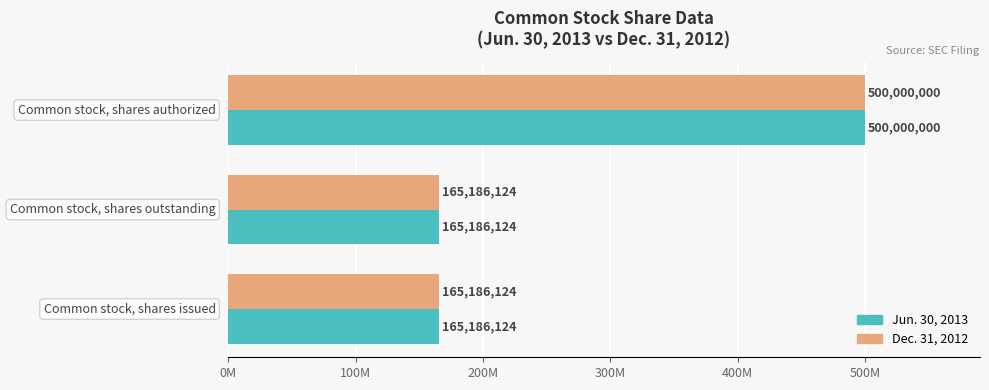

Which series has the largest range (max minus min)?

Jun. 30, 2013